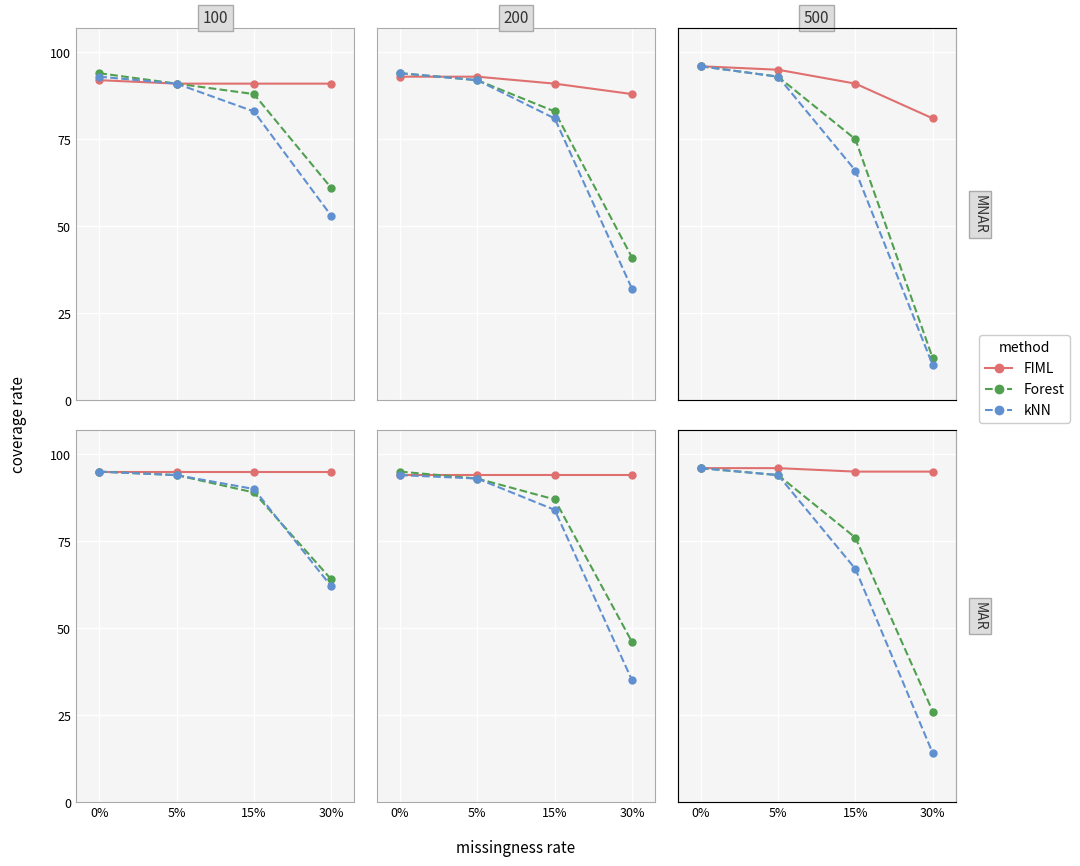

Rank the series at 0% from highest to lowest value.

FIML, Forest, kNN